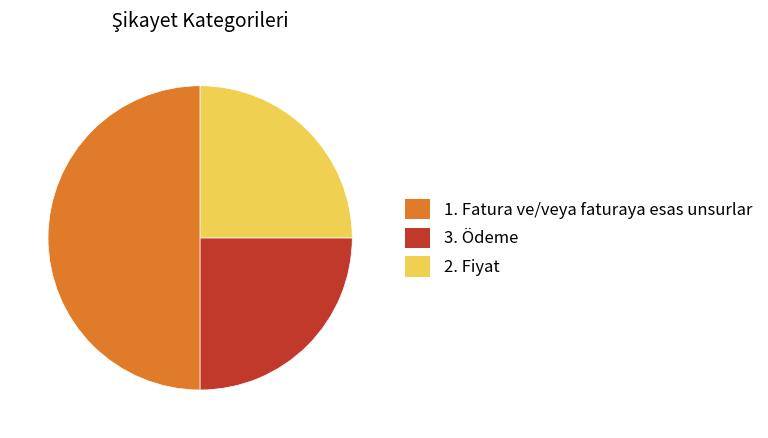

What is the ratio of the value at 3. Ödeme to the value at 1. Fatura ve/veya faturaya esas unsurlar?

0.5